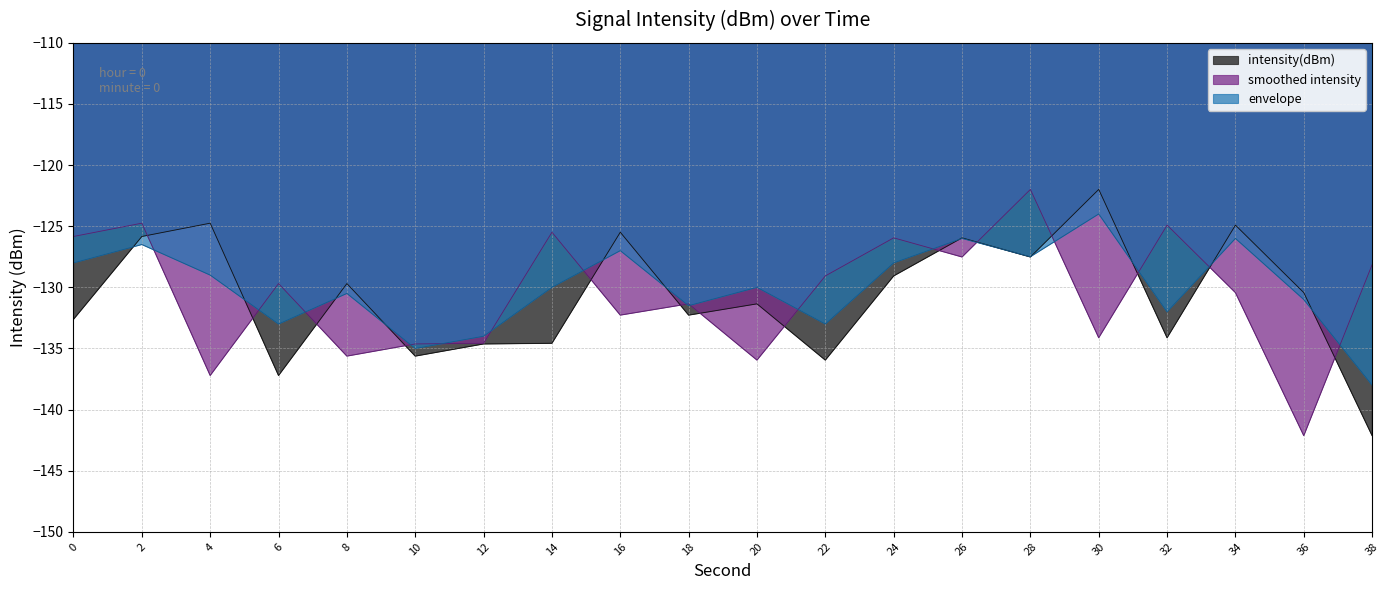

Is it true that the value at 20 is -172.9?

False